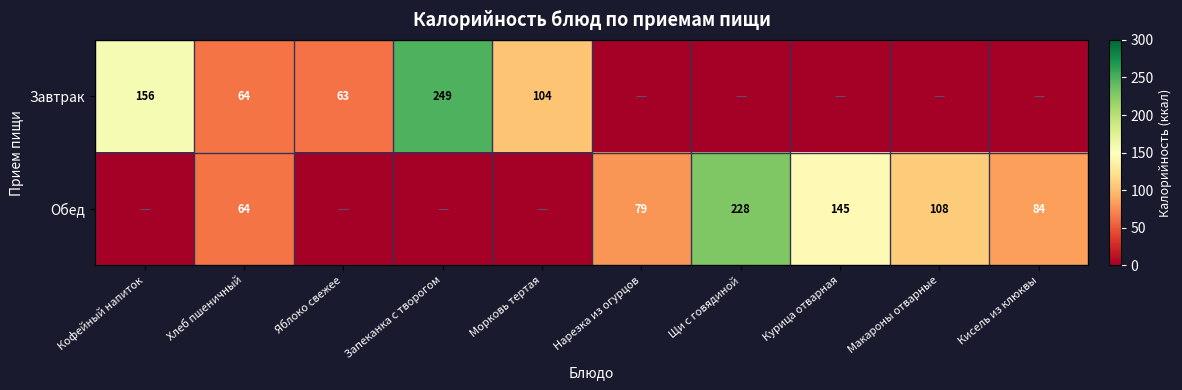

What is the spread (max minus min) of values at Кофейный напиток?

156.0